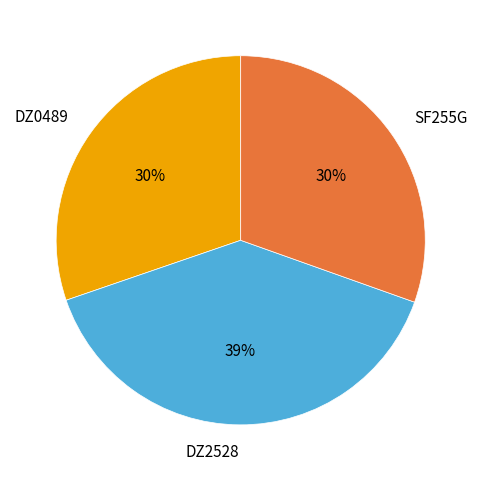

Does any single category account for the majority?

No